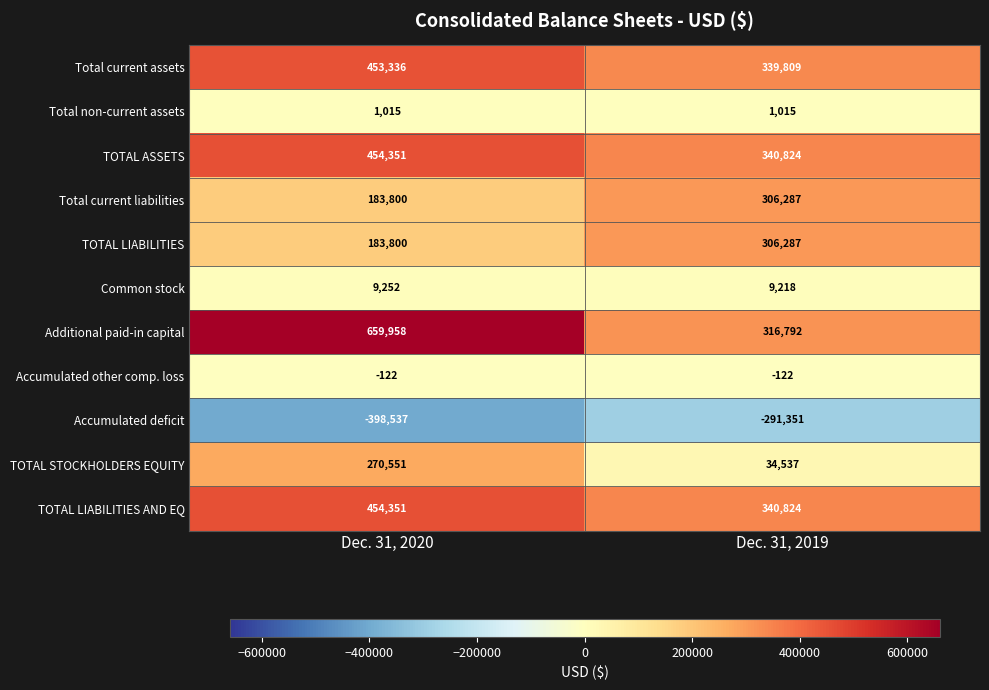

The value of Total current liabilities at Dec. 31, 2020 is 128192. True or false?

False